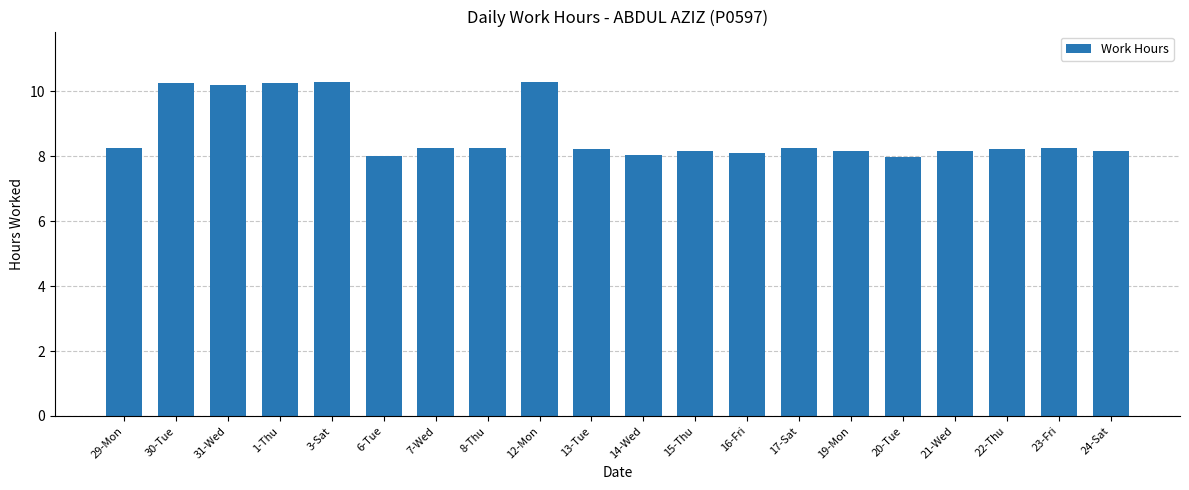

What is the smallest value displayed?

8.0